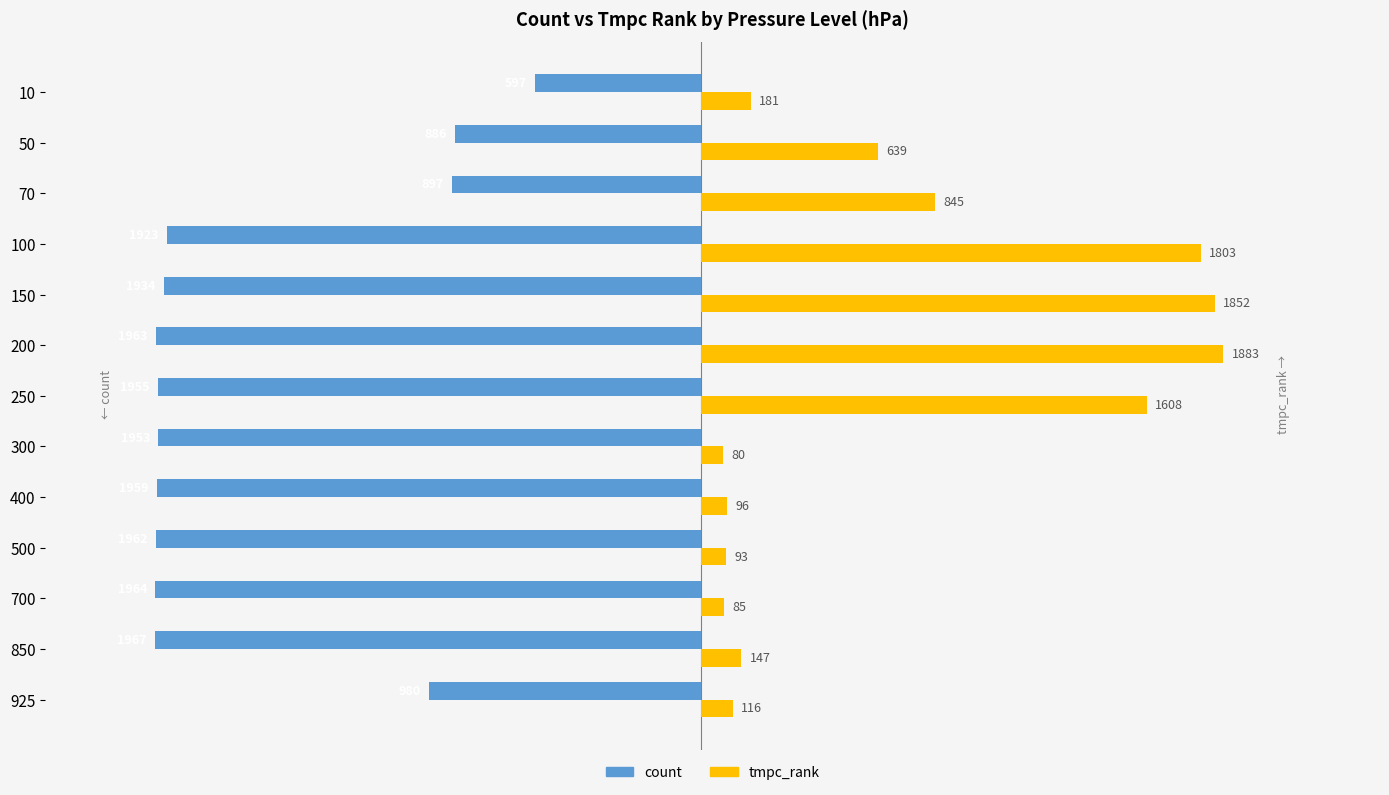

At how many categories does at least one series exceed 786?

5